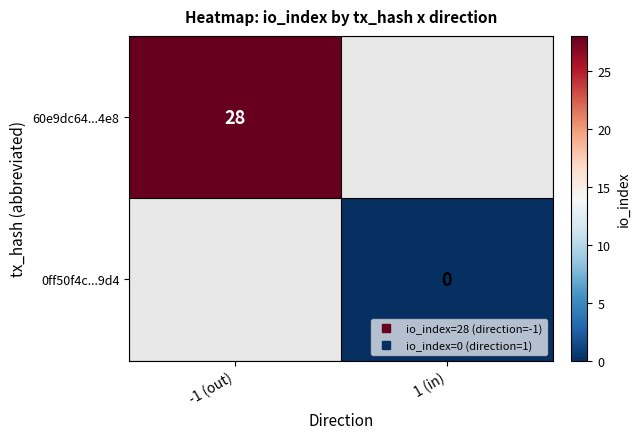

Which category has the lowest value in the 0ff50f4c...9d4 series?

-1 (out)